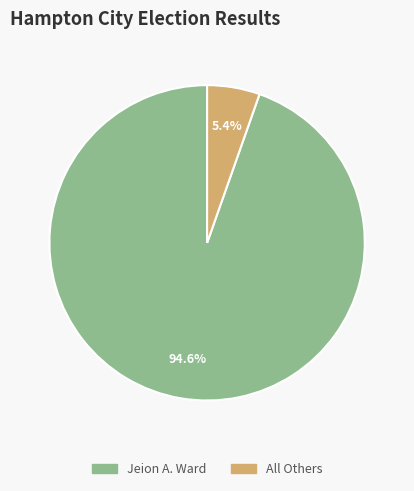

Which has a higher value, All Others or Jeion A. Ward?

Jeion A. Ward